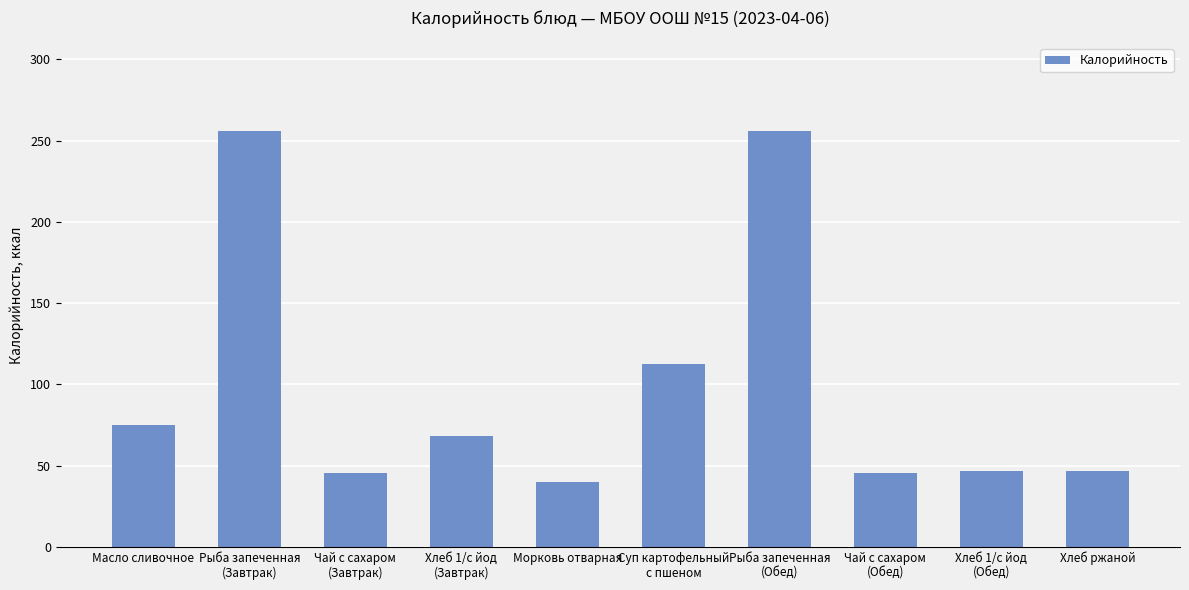

What is the average value?

99.1